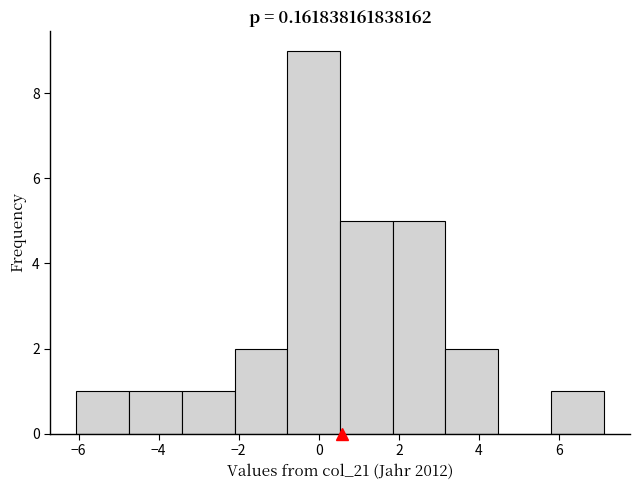

Which range on the x-axis has the tallest bar?

-0.8 to 0.6